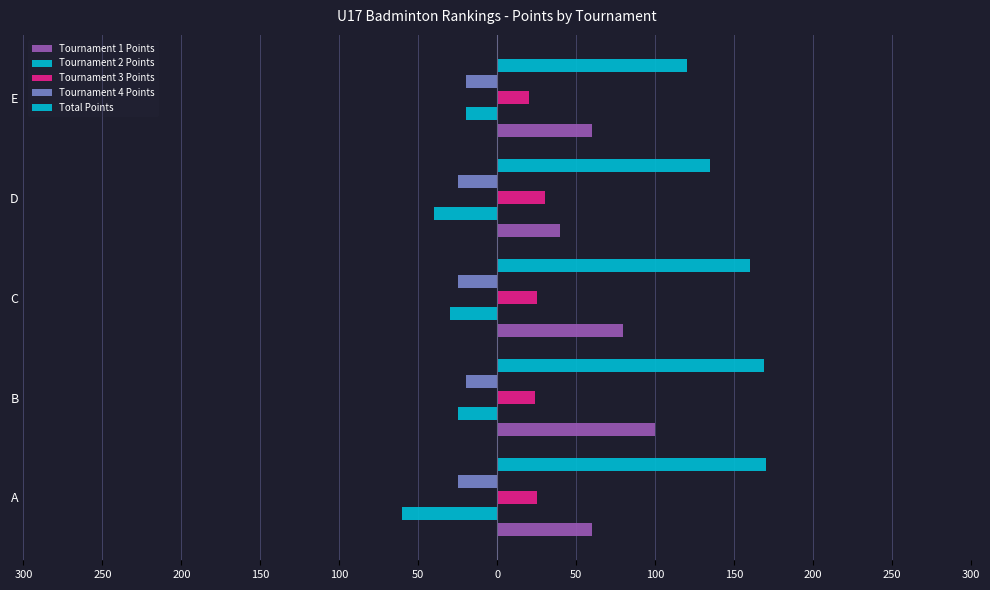

How many distinct data groups are displayed?

5